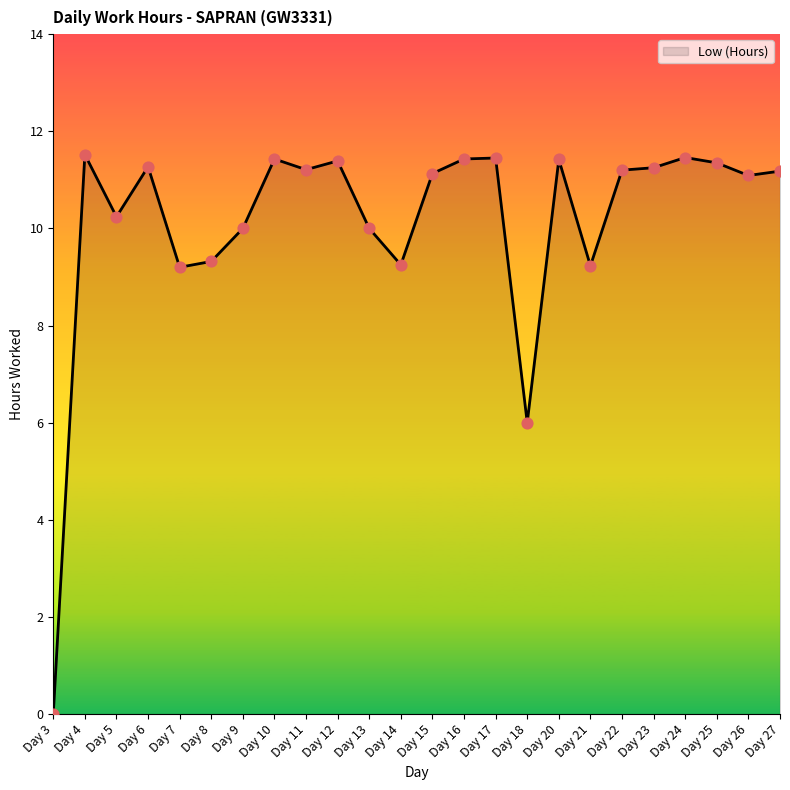

Approximately how many times larger is the value at Day 6 compared to Day 12?

1.0